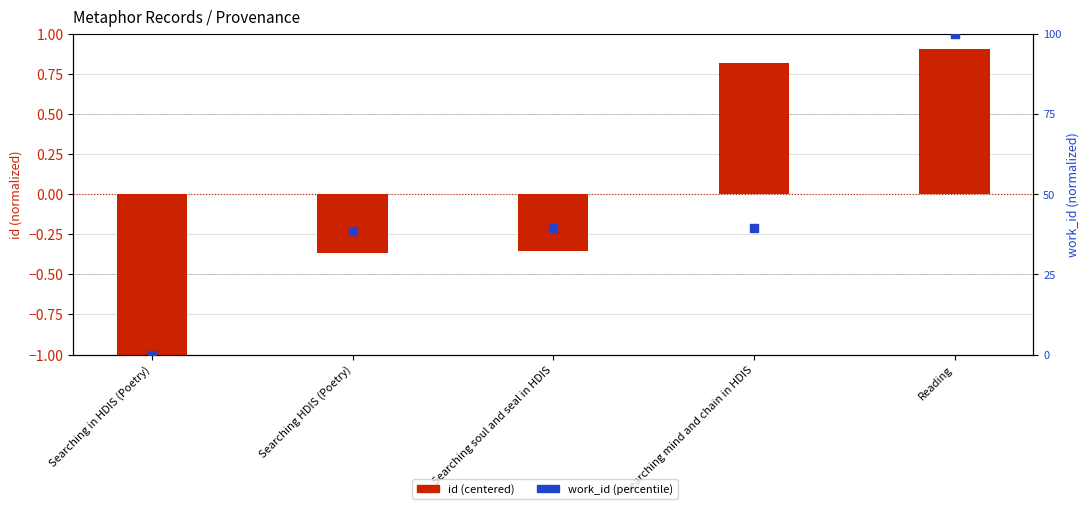

What are all the series names shown in the legend?

id, work_id